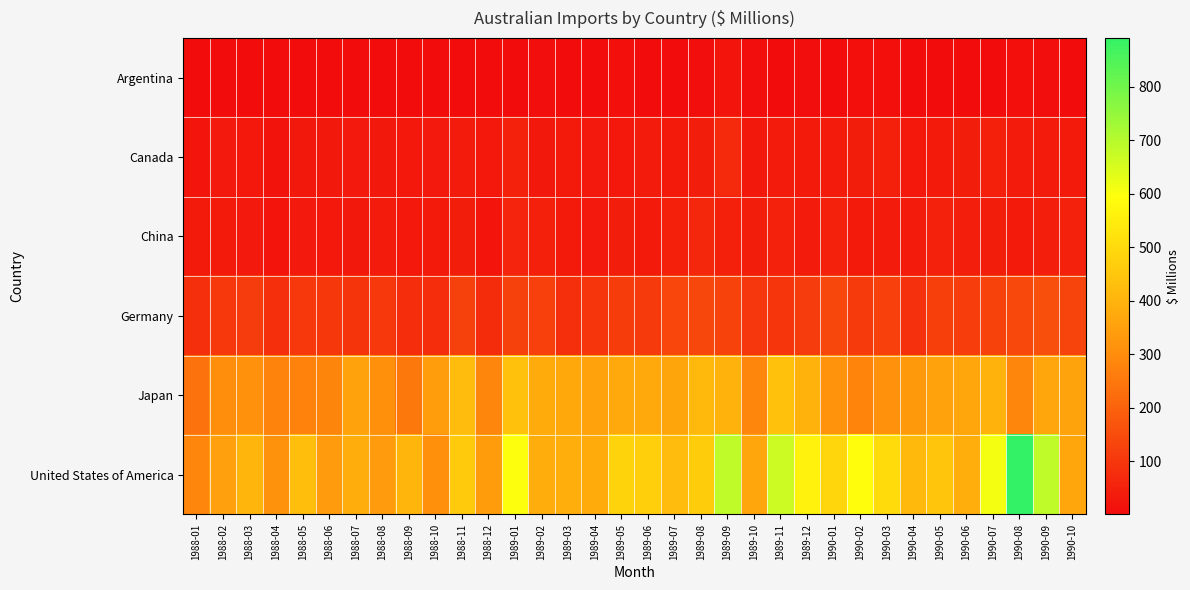

Which series has the largest total across all categories?

United States of America